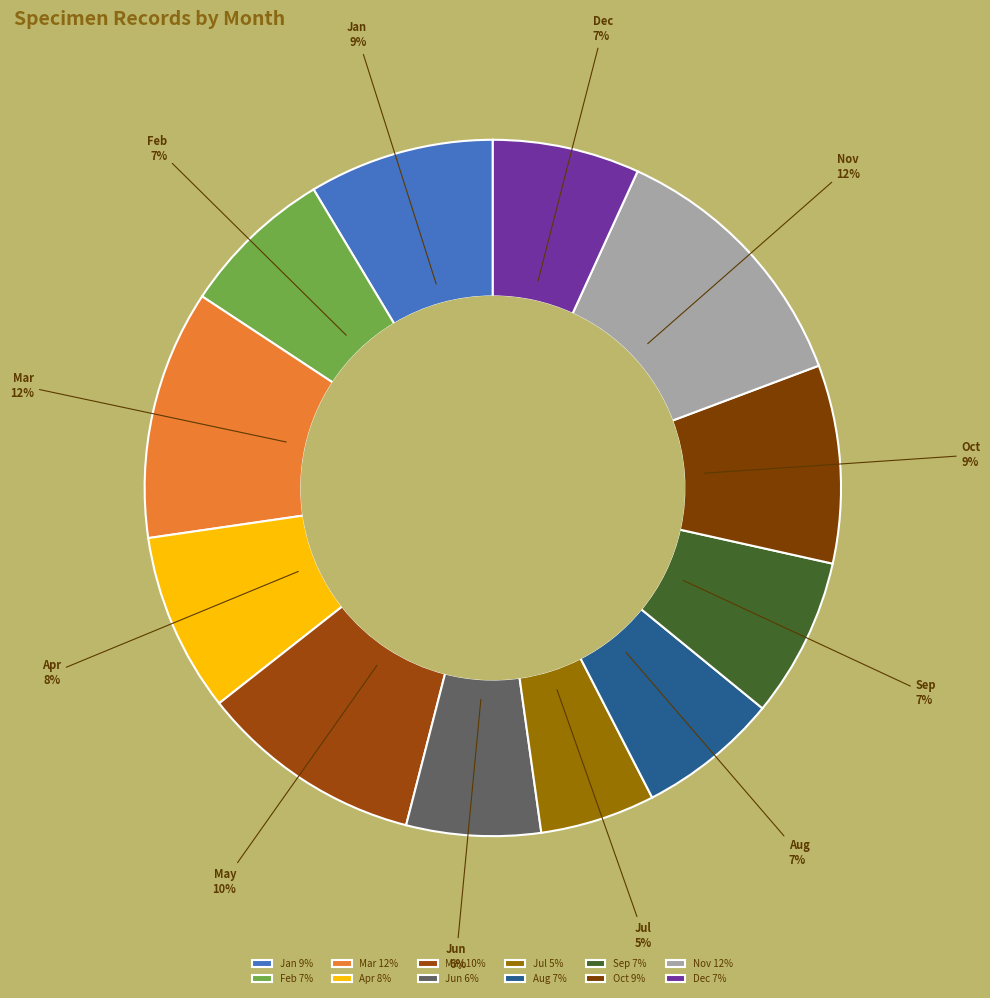

Is it true that May 10% is 1% of the pie?

False